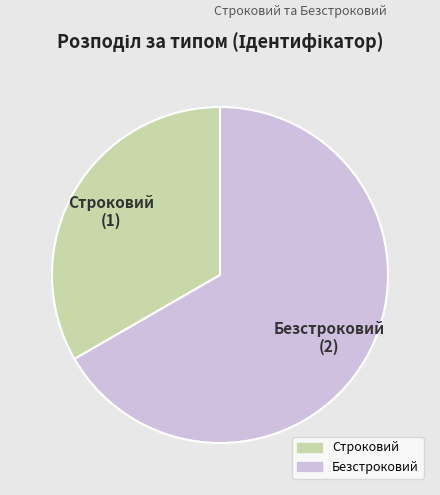

Which slice is the largest?

Безстроковий